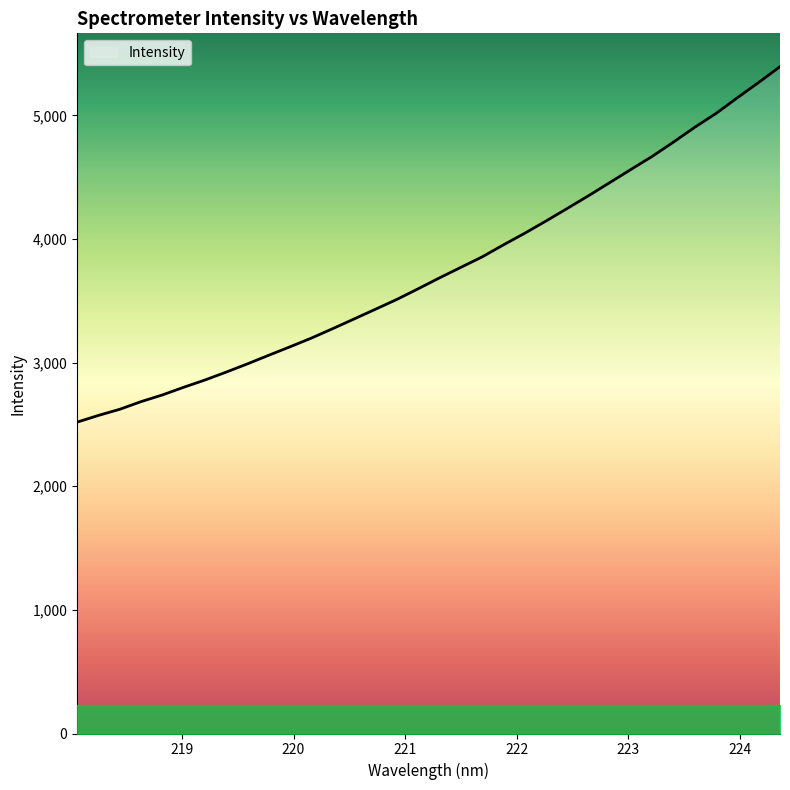

How many categories are shown in the chart?

34